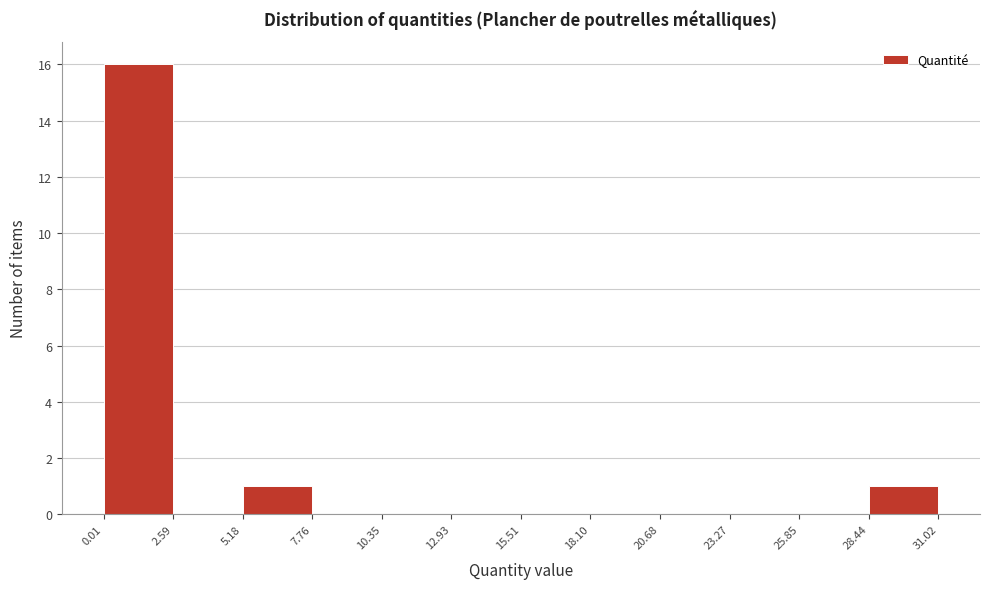

Which range on the x-axis has the tallest bar?

0.01 to 2.59